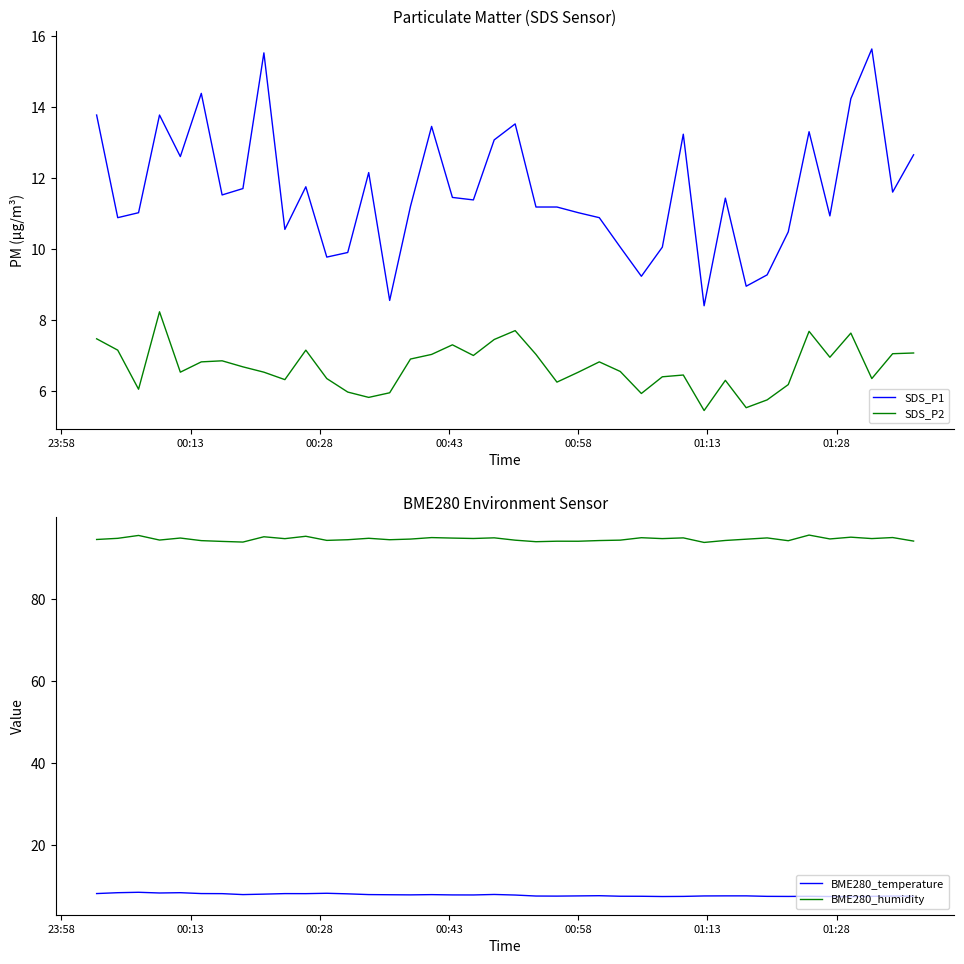

What is the value of the BME280_temperature point at the 6th from the left?

8.3